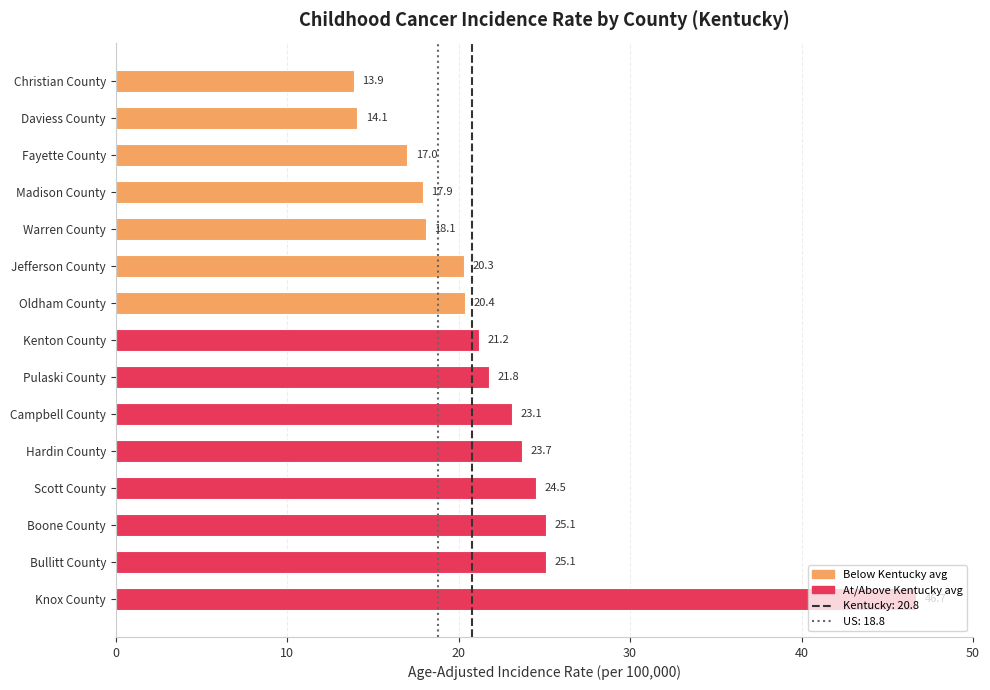

The value at Oldham County is 20.4. True or false?

True